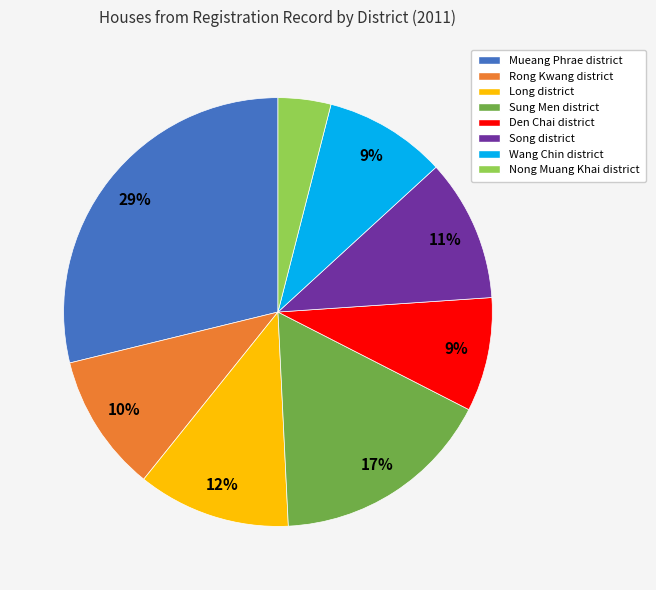

To the nearest percent, what is the difference between the Mueang Phrae district and Wang Chin district slice percentages?

20%